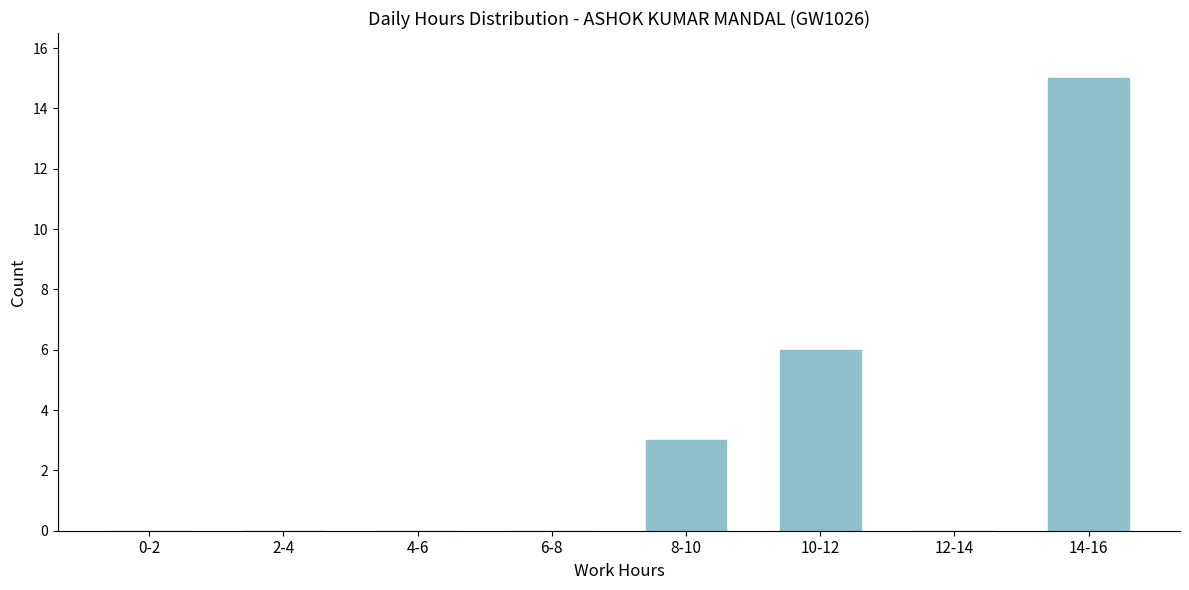

Reading left to right, extract all data points from this chart.

0-2=0	2-4=0	4-6=0	6-8=0	8-10=3	10-12=6	12-14=0	14-16=15